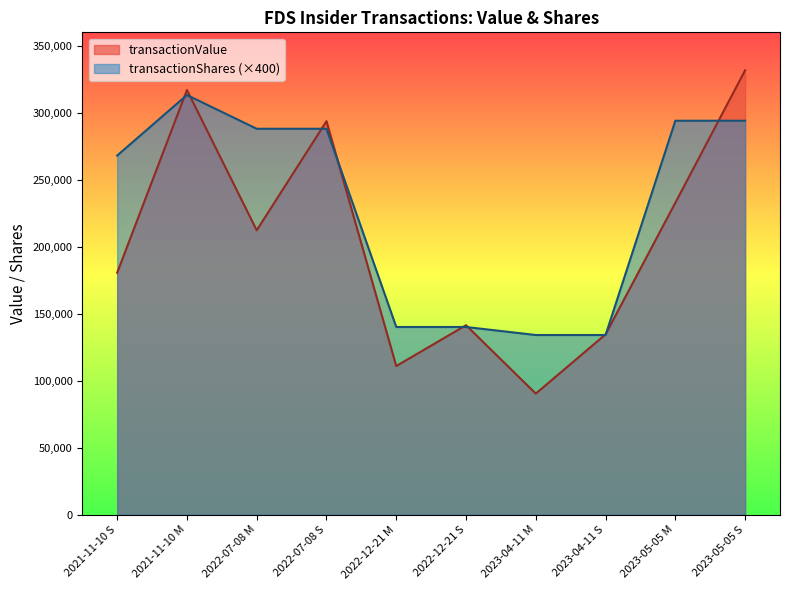

Does the chart have visible grid lines?

No